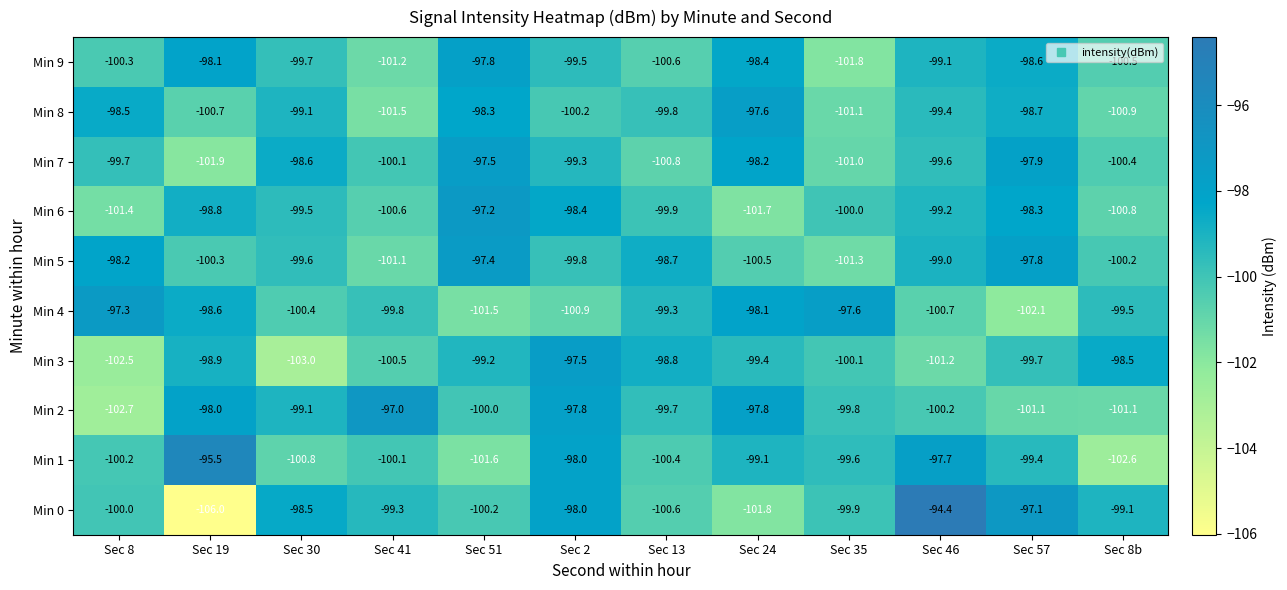

The Min 0 series shows -101.8 at Sec 24. True or false?

True